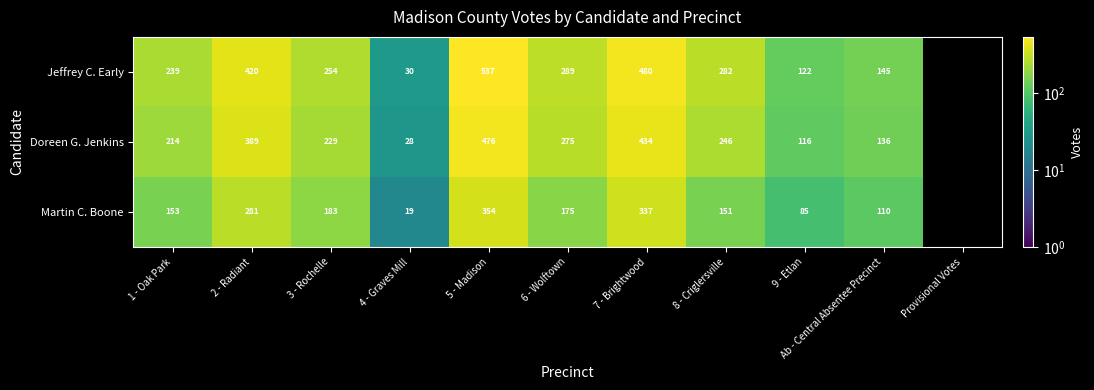

What is the greatest value displayed?

537.0